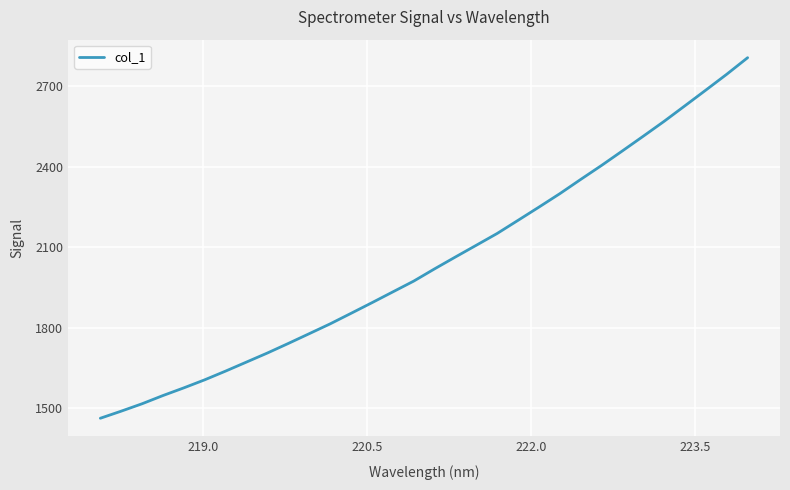

What is the smallest value displayed?

1462.9